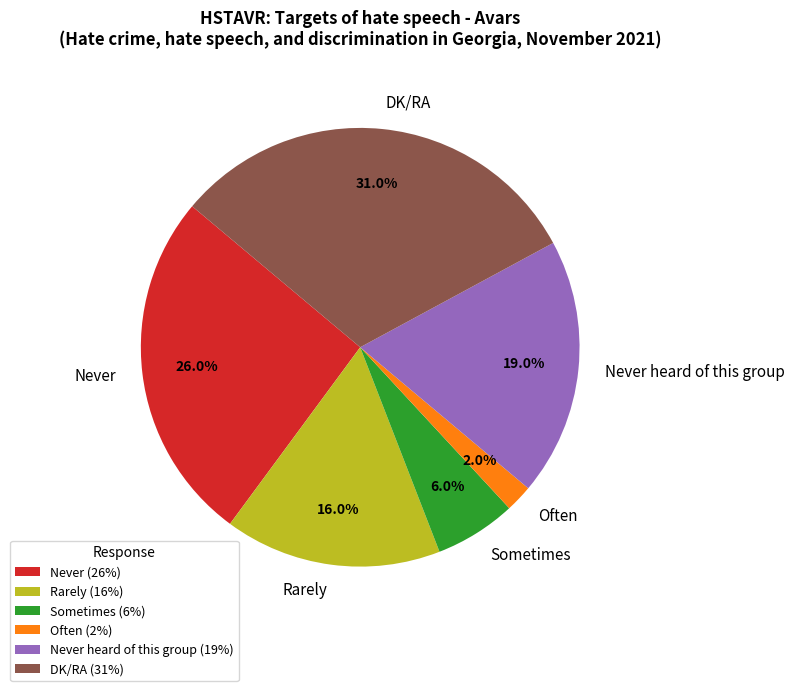

What is the total percentage of Often and DK/RA?

33.0%